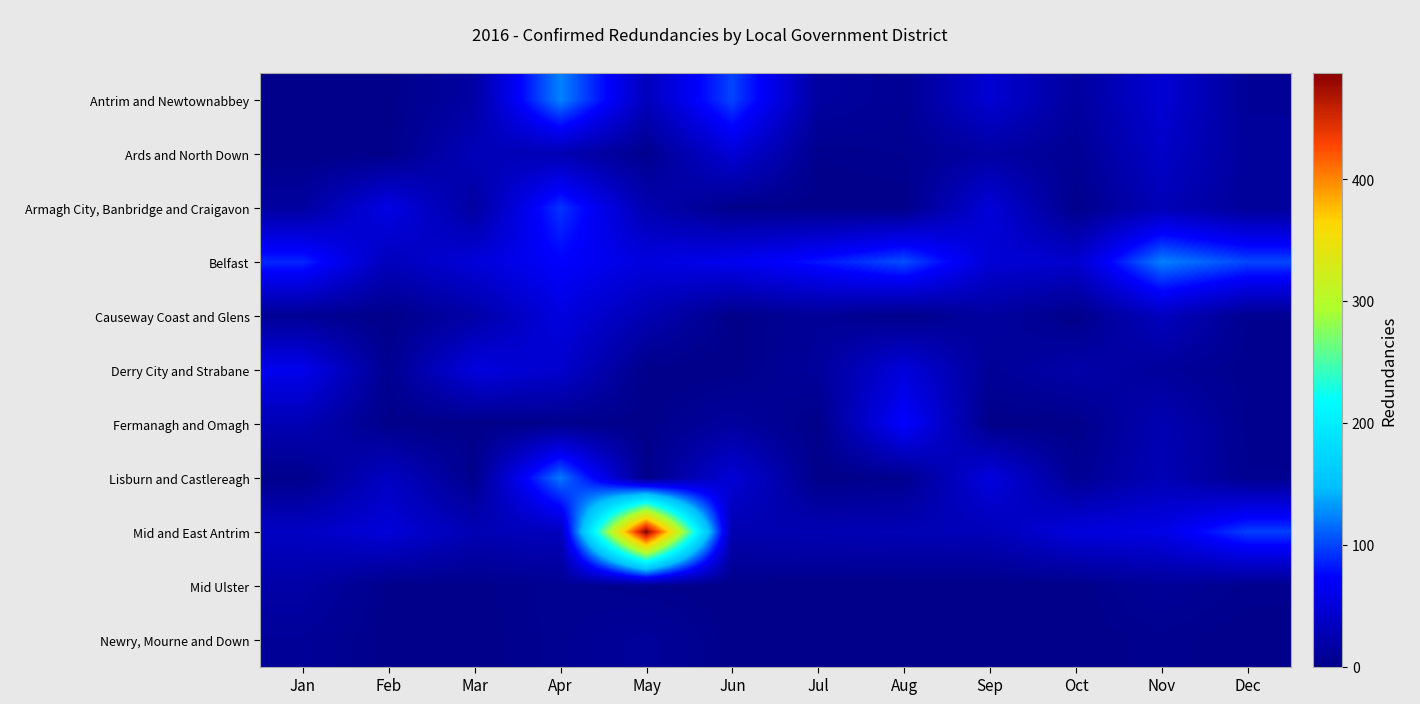

What is the greatest value displayed?

487